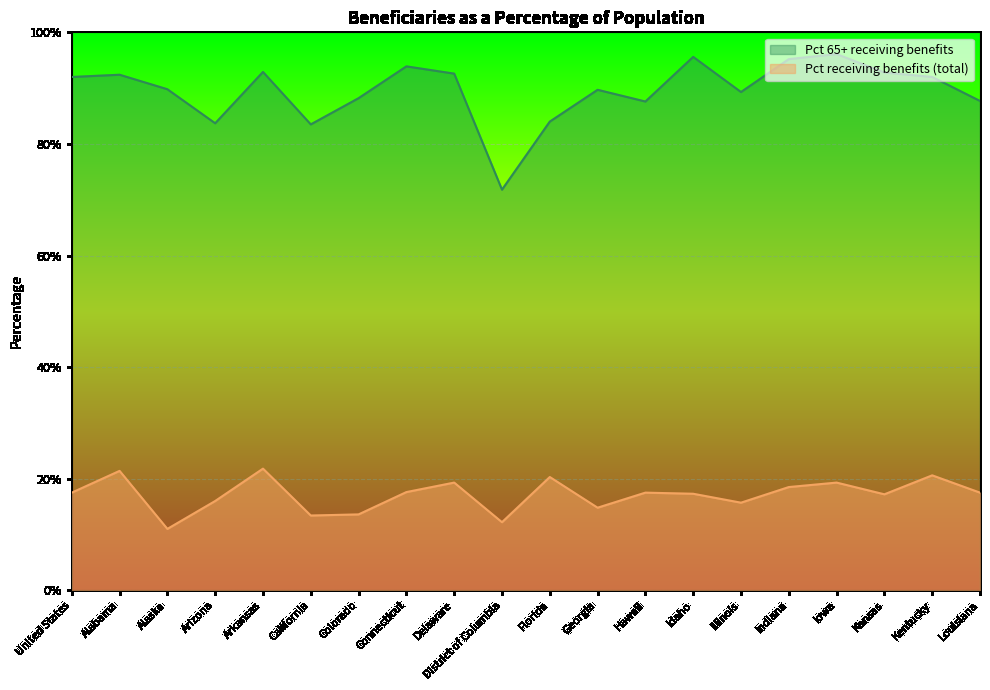

What are all the series names shown in the legend?

Pct 65+ receiving benefits, Pct receiving benefits (total)